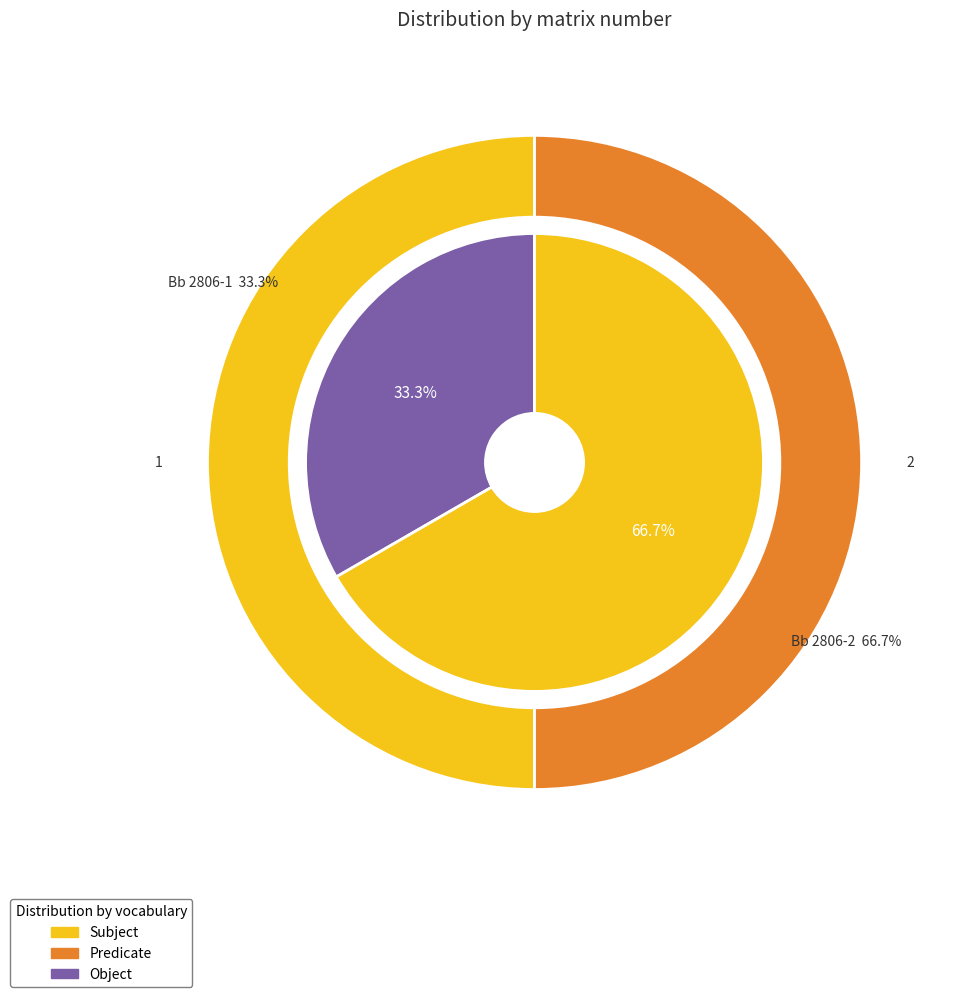

Which category accounts for the majority?

Bb 2806-2